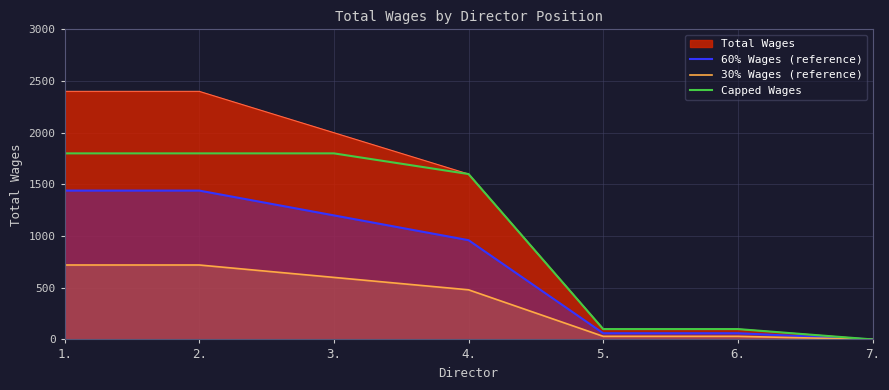

List the labels in order of 60% Wages (reference) value, largest first.

1., 2., 3., 4., 5., 6., 7.